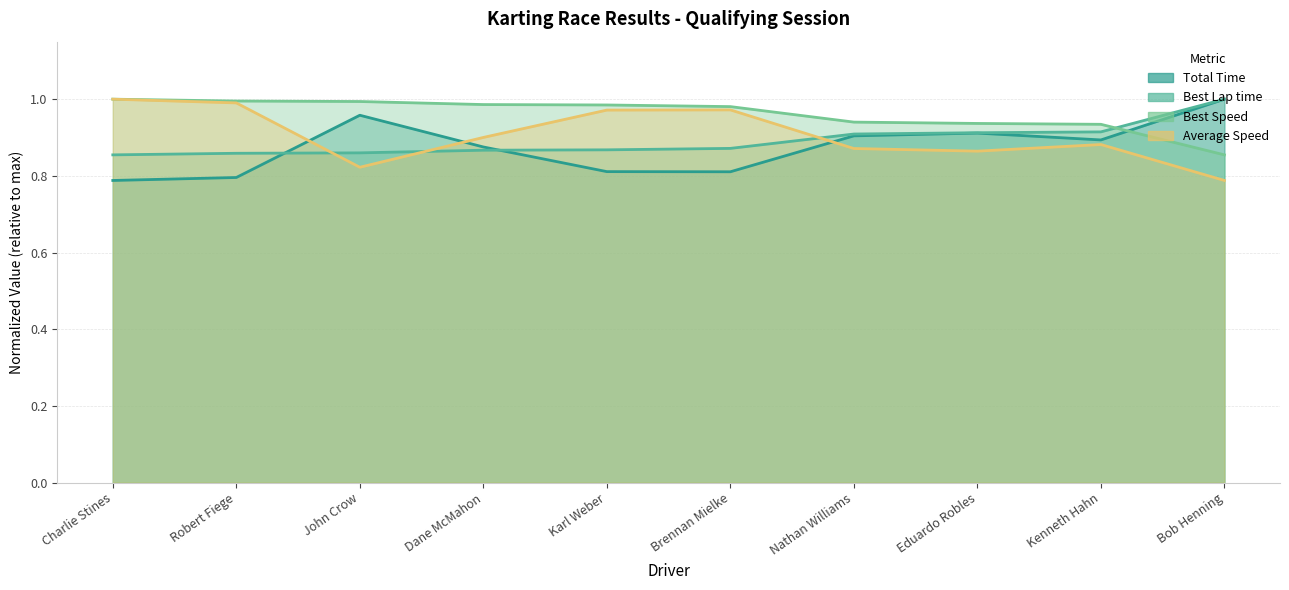

Between which two adjacent categories do Best Lap time and Total Time first intersect?

Robert Fiege and John Crow